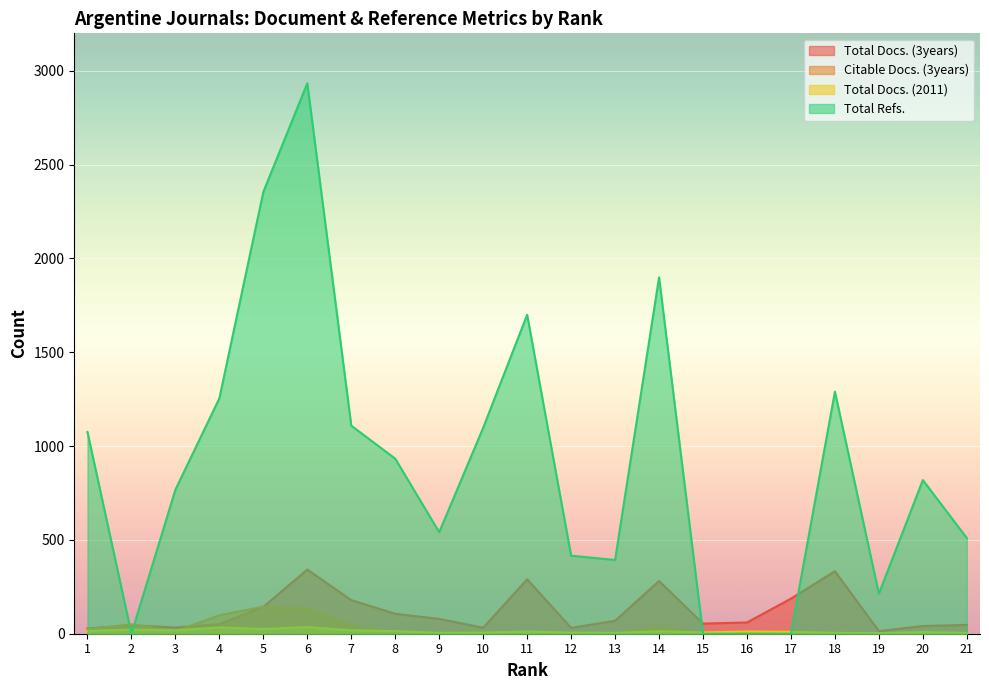

What are all the series names shown in the legend?

Total Docs. (3years), Citable Docs. (3years), Total Docs. (2011), Total Refs.